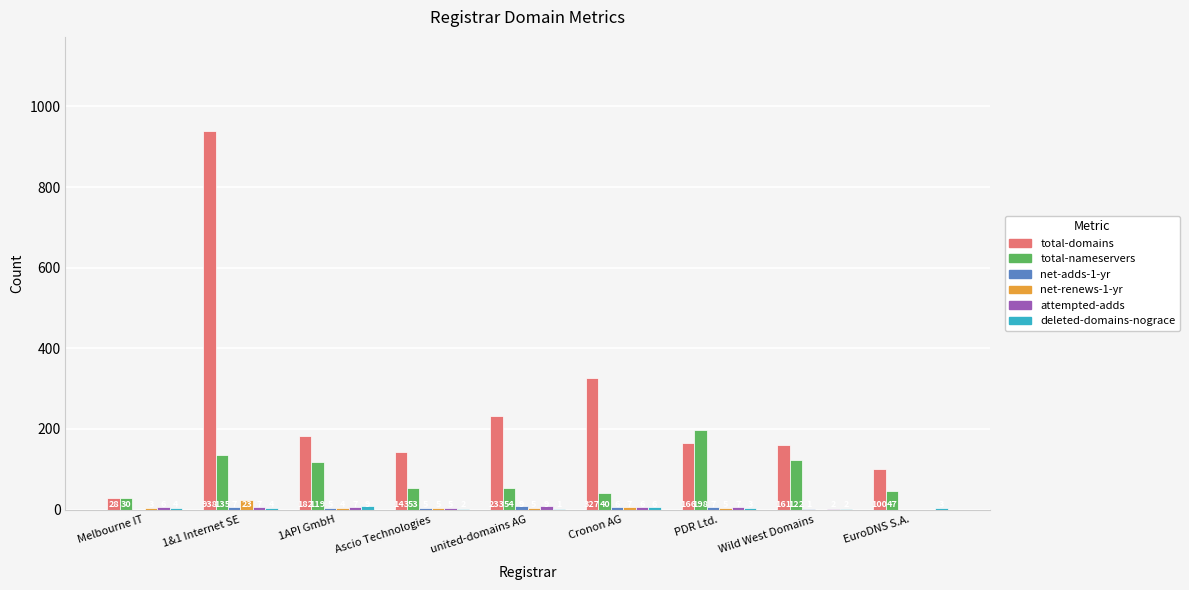

What is the average value of the total-domains series?

253